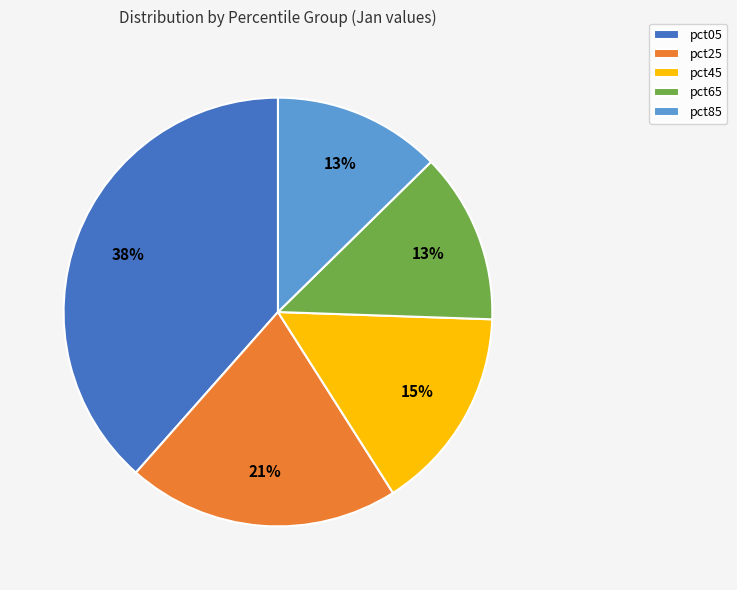

To the nearest percent, what portion does pct45 represent?

15%